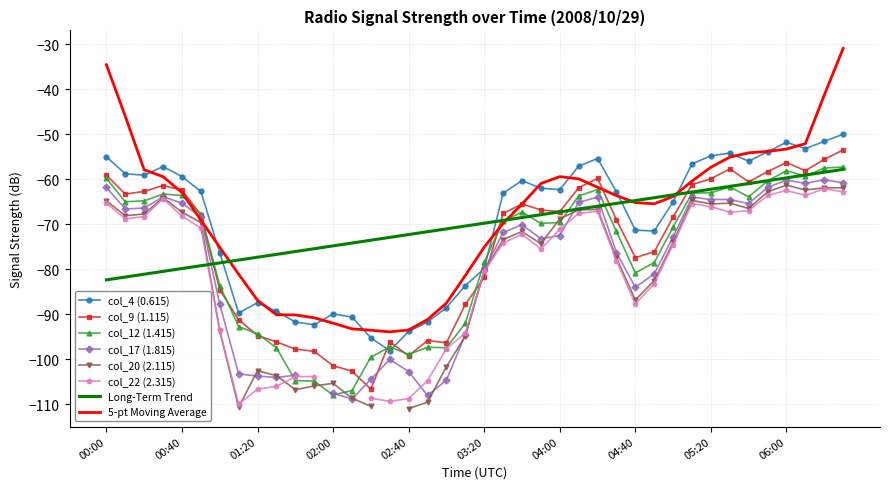

True or false: col_4 (0.615) has more than 1 points higher than both neighbors.

True